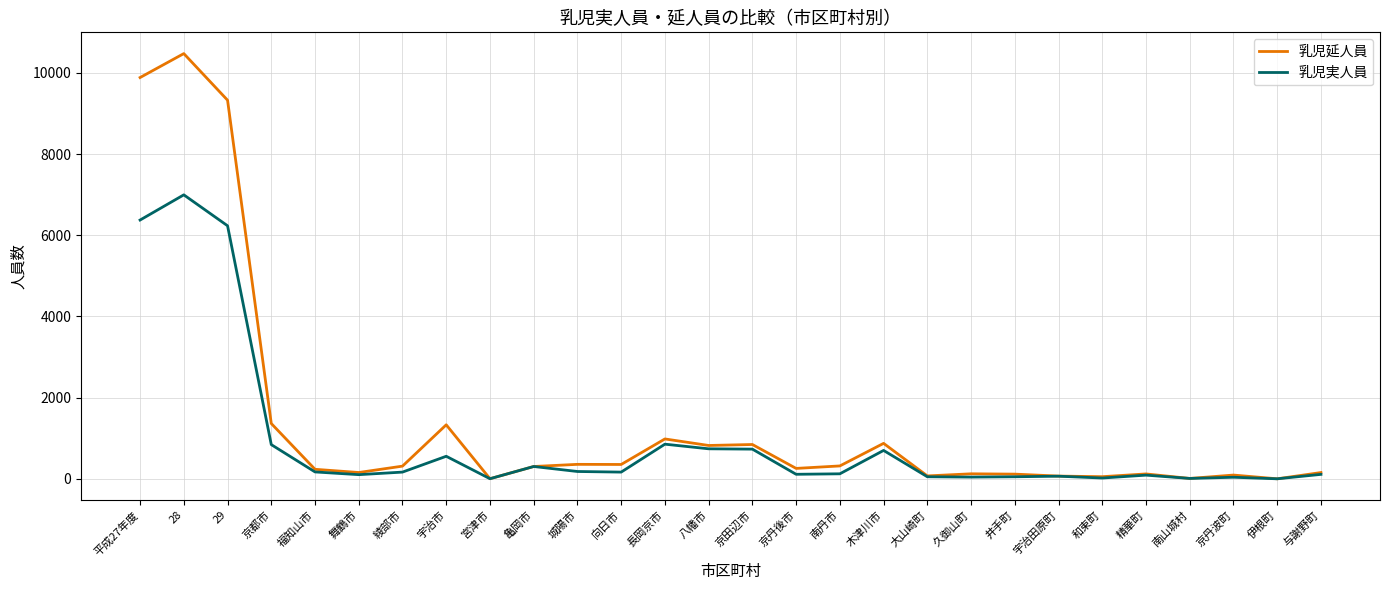

What is the highest value of the 乳児延人員 series?

10477